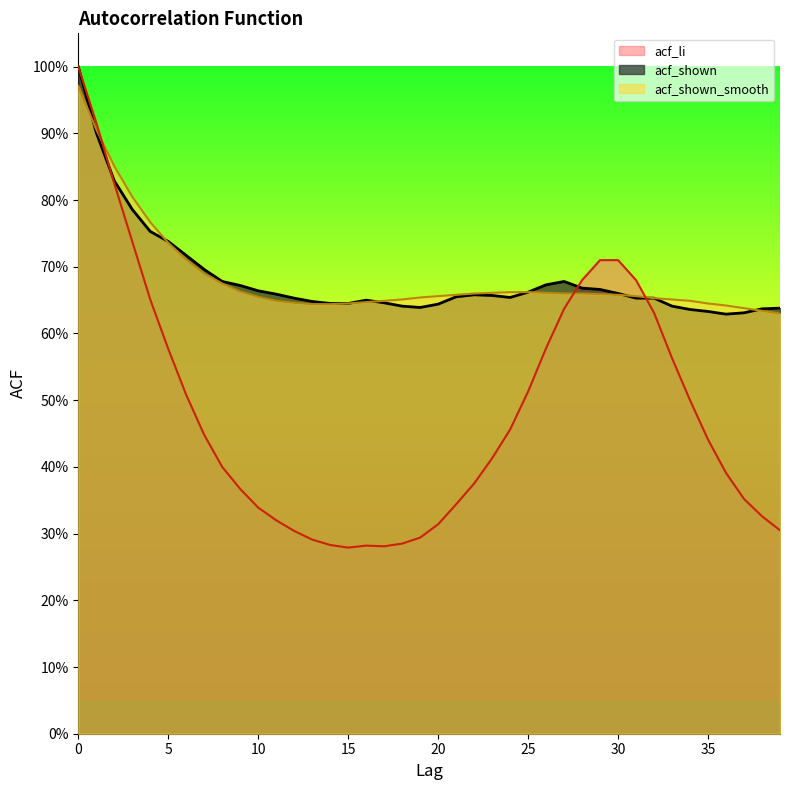

At which category does acf_li reach its first local valley?

15